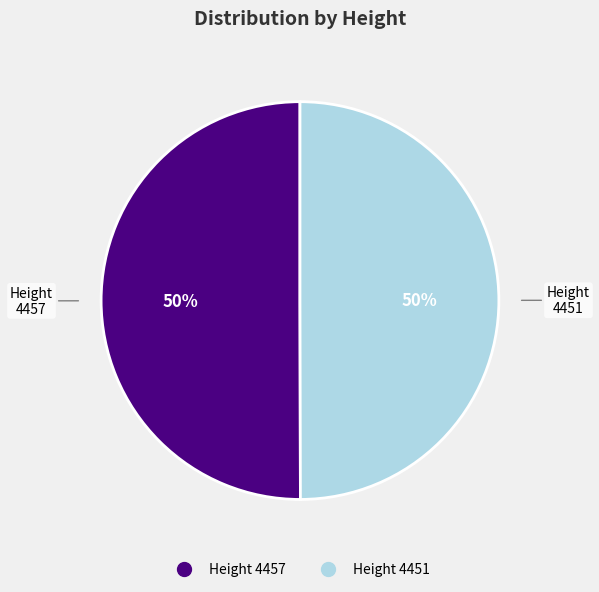

To the nearest percent, what is the average slice percentage?

50%